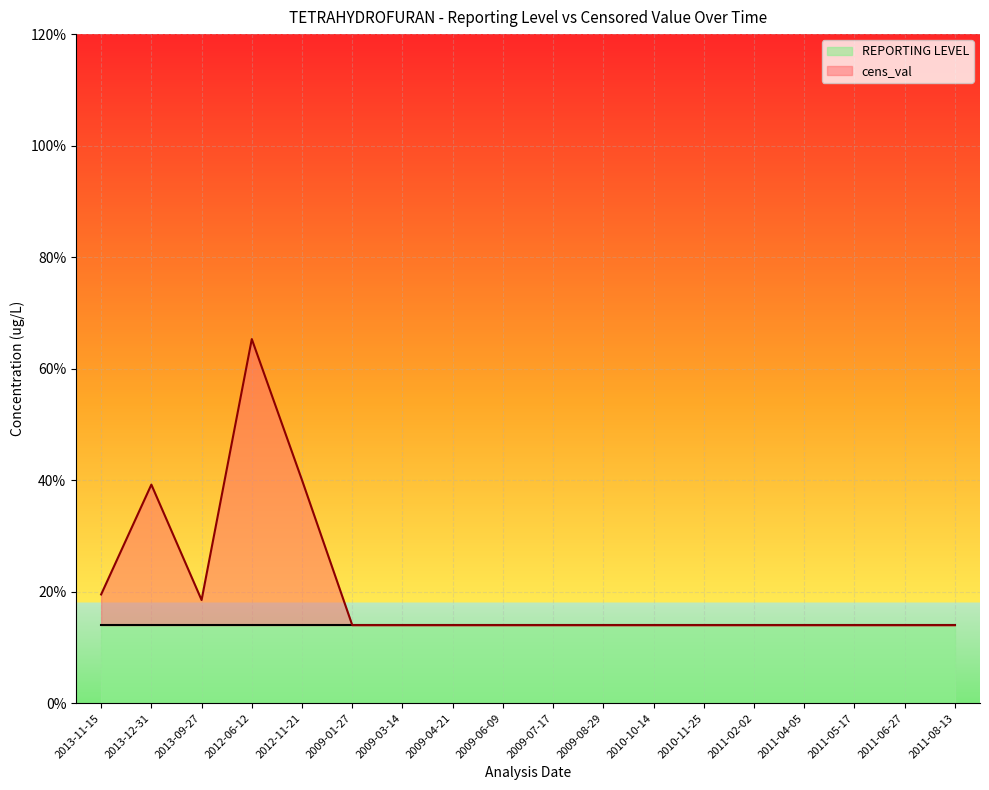

The value at 2009-07-17 is 0.7. True or false?

False